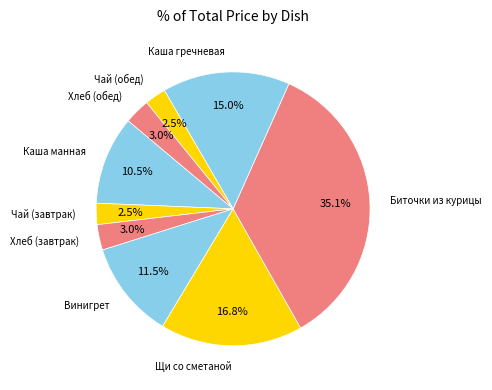

How many slices are in this pie chart?

9